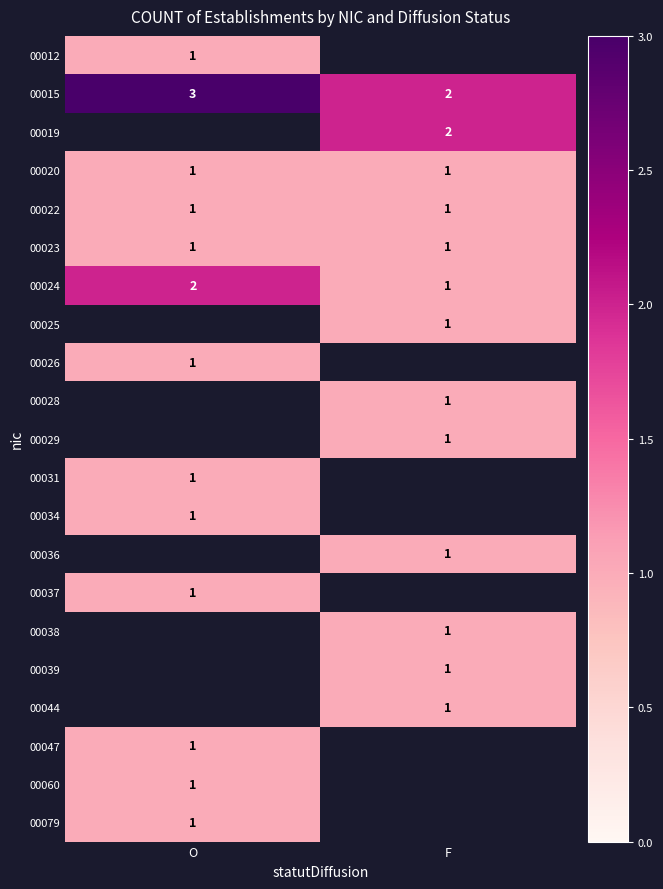

At which category is the sum across all series the highest?

O